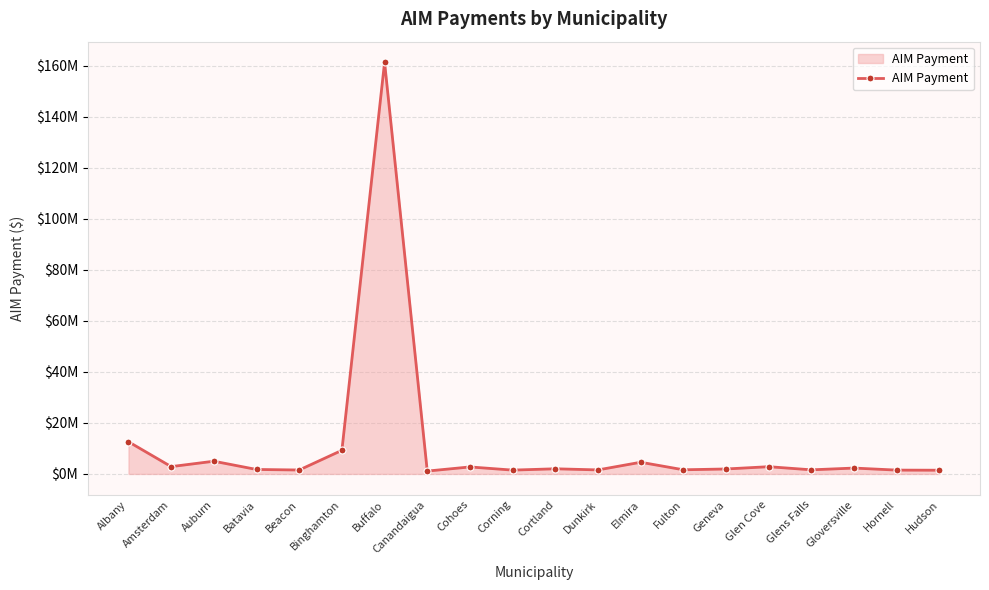

What position from the right is Dunkirk?

9